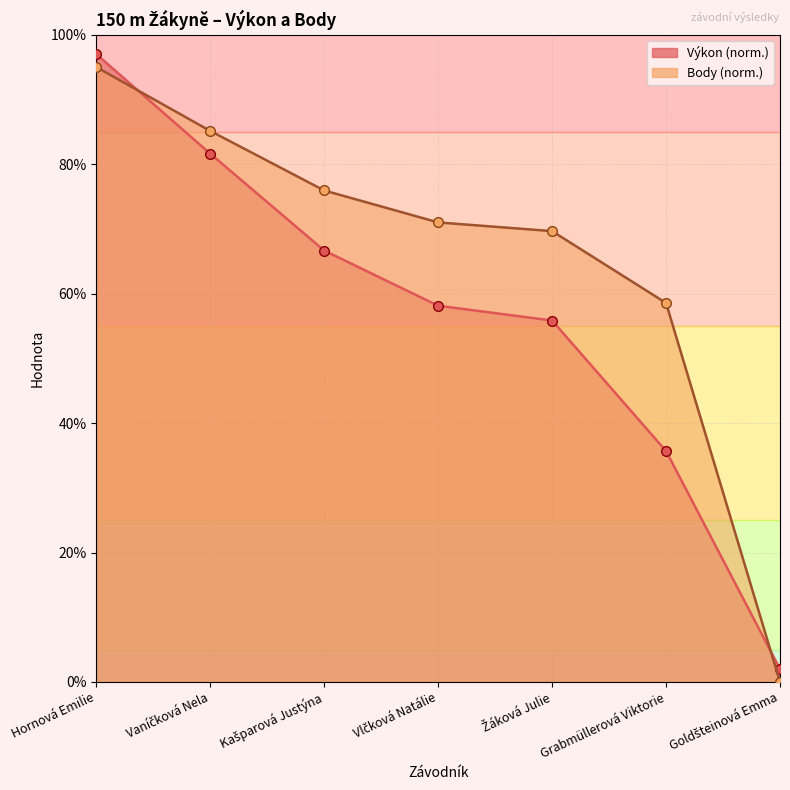

What is the difference between the maximum and minimum values in the Výkon series?

95.0